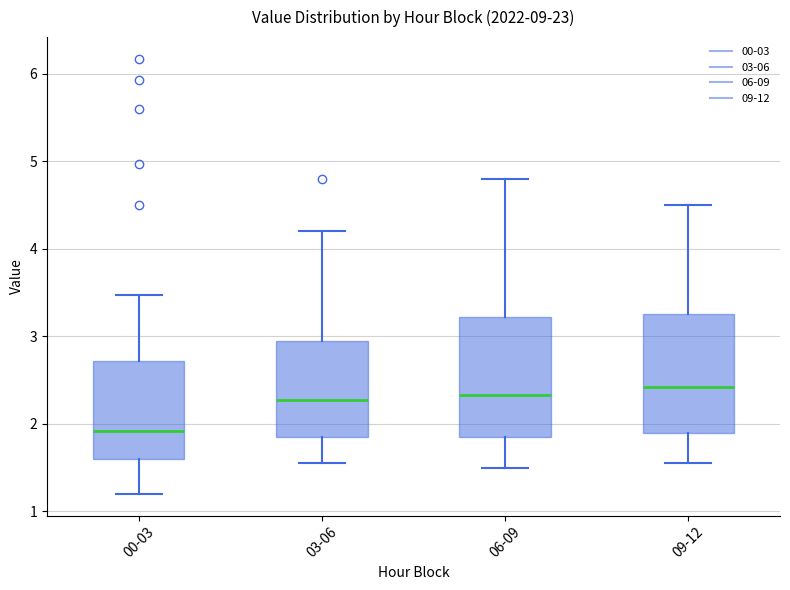

Reading left to right, read every box against the y-axis: the position of its median line, the range the box covers, and the ends of its whiskers. The values are not printed on the chart, so give them approximately, as read against the axis.

00-03: median 1.9, box 1.6 to 2.7, whiskers 1.2 to 3.5
03-06: median 2.3, box 1.9 to 3.0, whiskers 1.6 to 4.2
06-09: median 2.3, box 1.9 to 3.2, whiskers 1.5 to 4.8
09-12: median 2.4, box 1.9 to 3.3, whiskers 1.6 to 4.5